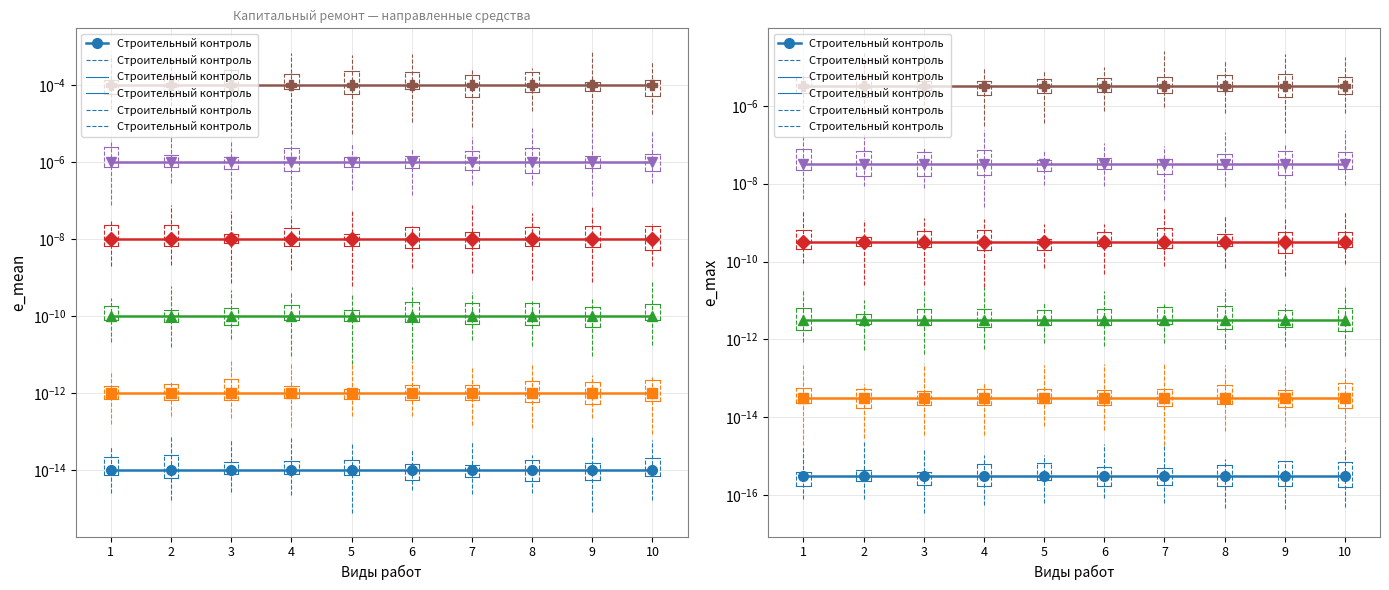

Between 3 and 9, which series saw the biggest shift?

Строительный контроль